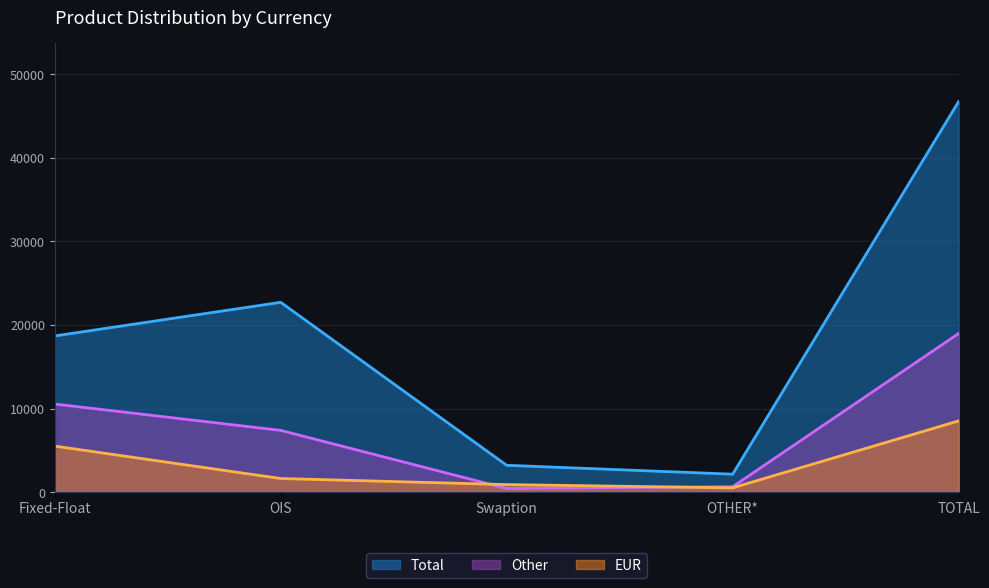

Is it true that Other equals 8320 at TOTAL?

False